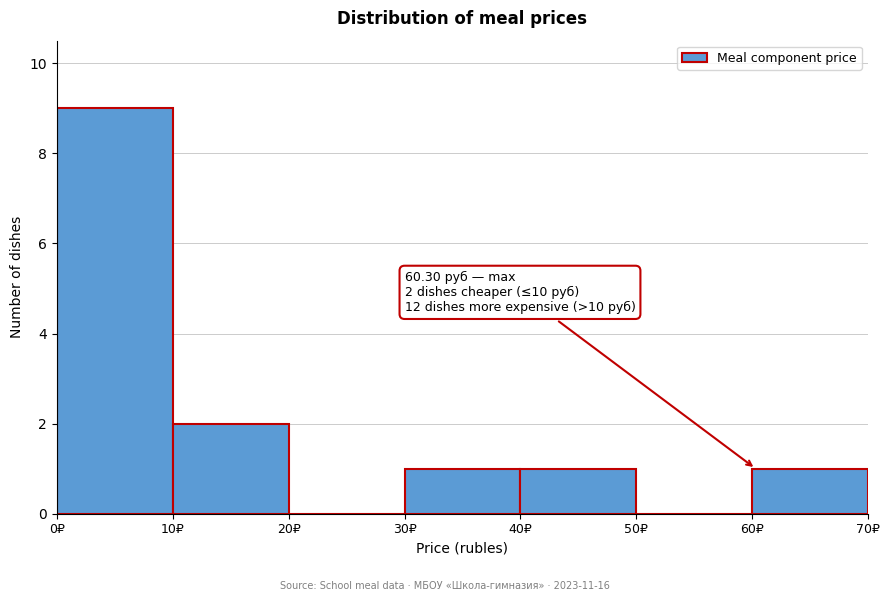

Over which range of the x-axis is the bar tallest?

0 to 10